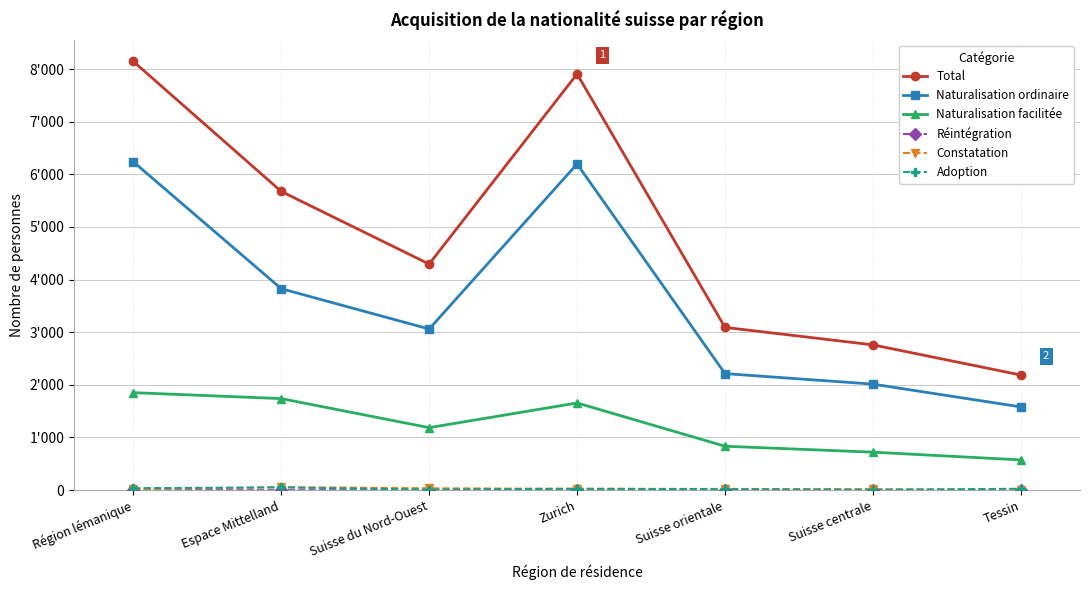

What is the sum of all Naturalisation facilitée values?

8563